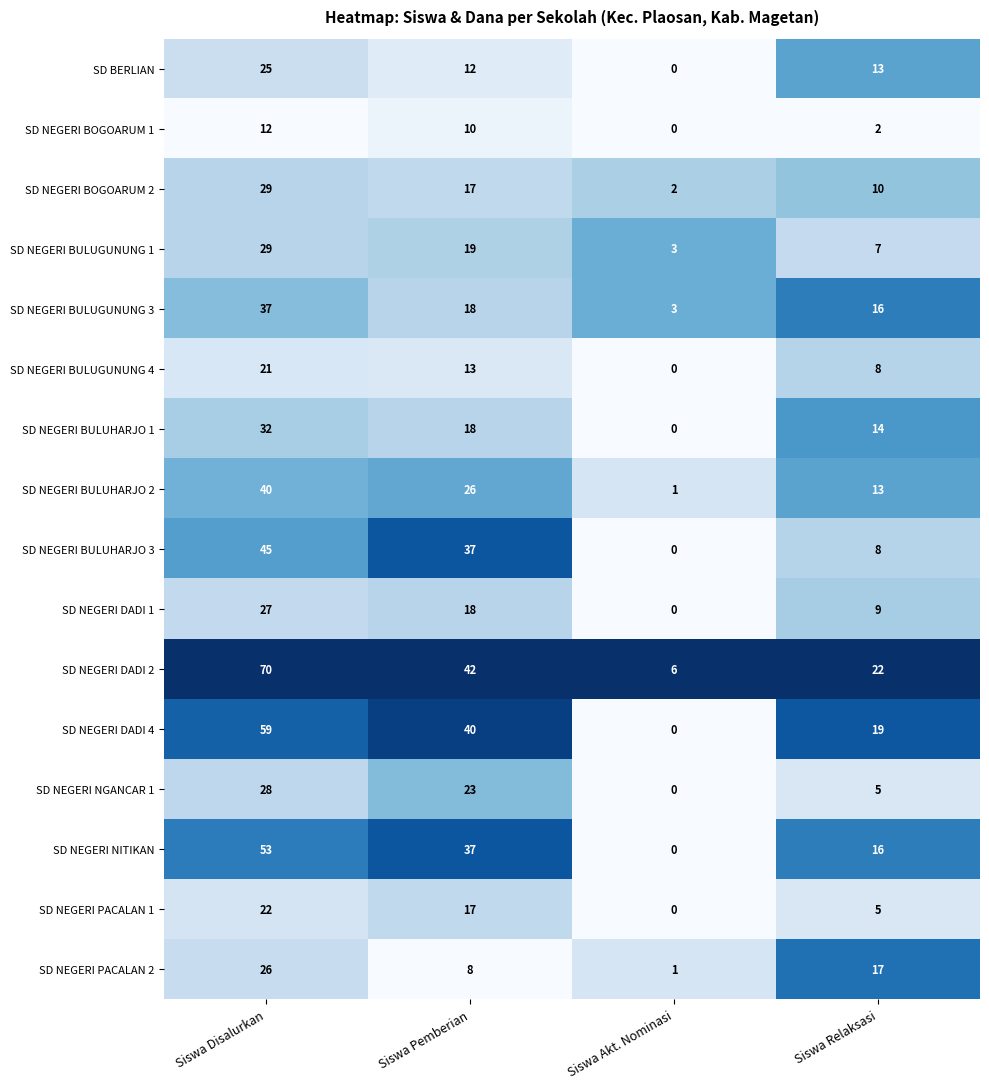

What is the sum of the SD NEGERI BULUHARJO 1 values at Siswa Akt. Nominasi and Siswa Relaksasi?

14